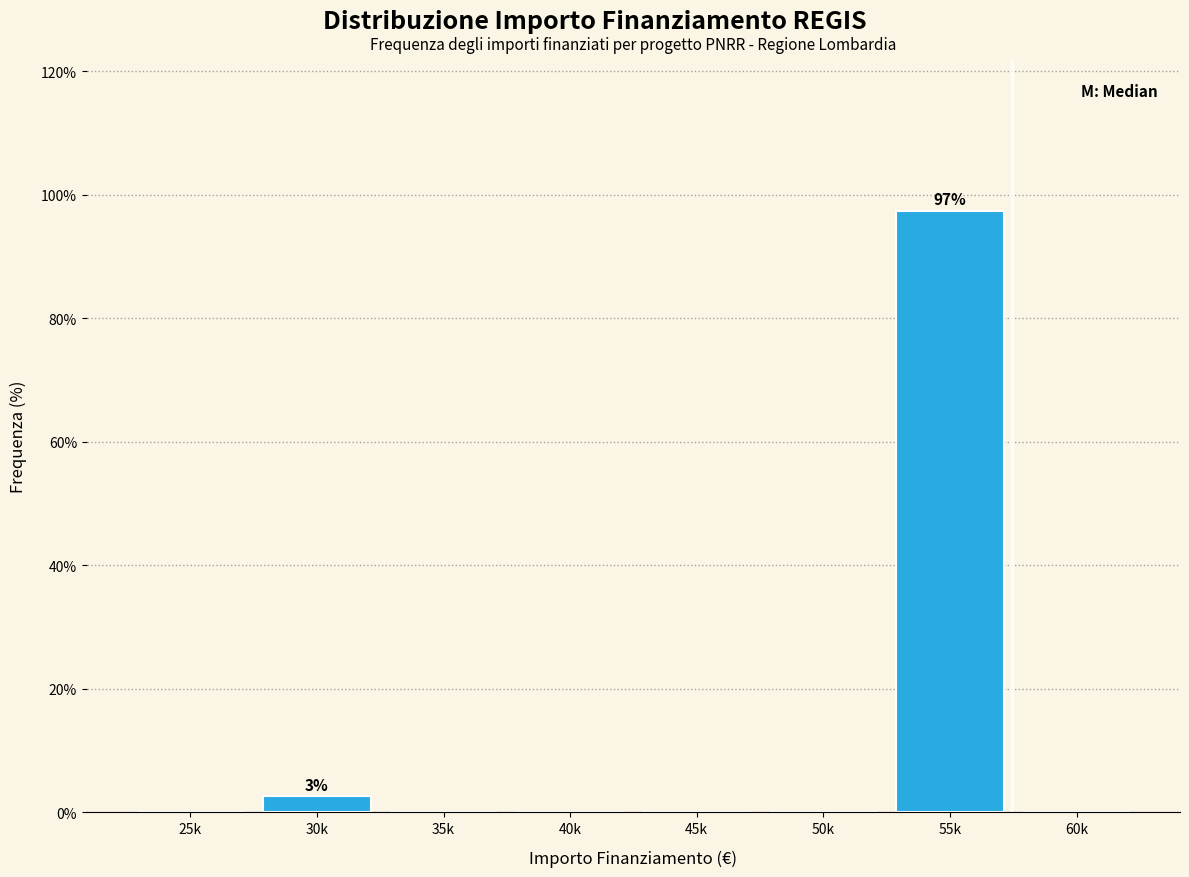

Reading left to right, list all the values displayed in this chart.

25k=0.0	30k=2.6	35k=0.0	40k=0.0	45k=0.0	50k=0.0	55k=97.4	60k=0.0